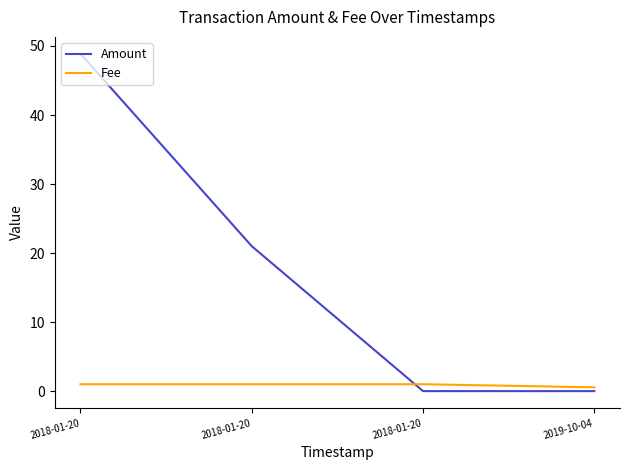

Reading right to left, list all the values displayed in this chart.

Amount: 2019-10-04=0.0	2018-01-20=0.0	2018-01-20=21.0	2018-01-20=48.9
Fee: 2019-10-04=0.6	2018-01-20=1.0	2018-01-20=1.0	2018-01-20=1.0